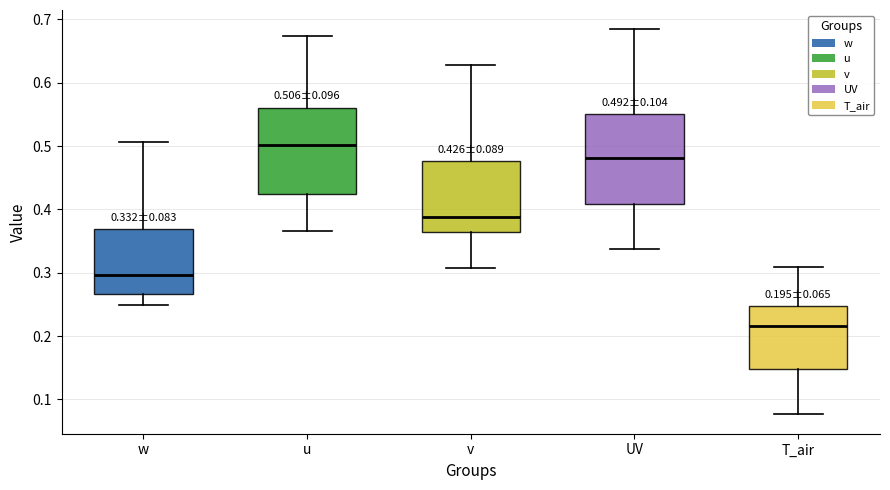

Which box has the lowest median line?

T_air